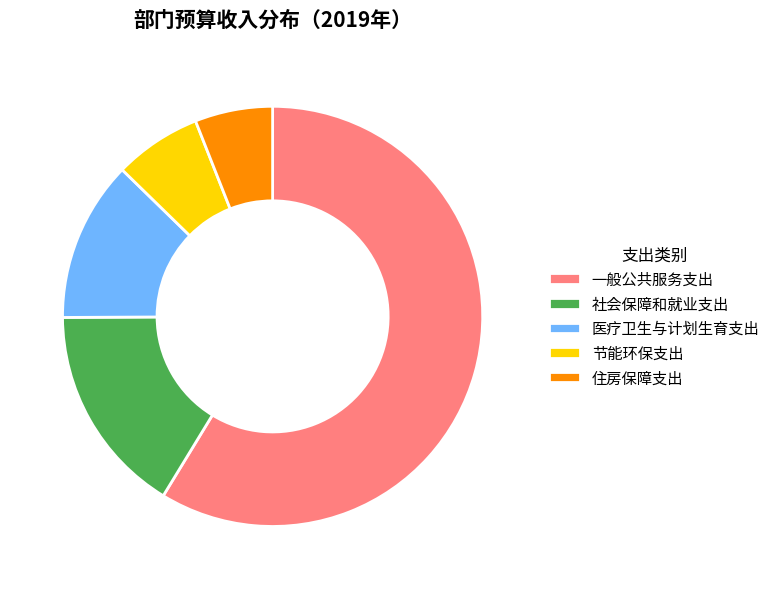

True or false: 医疗卫生与计划生育支出 accounts for 12% of the total.

True